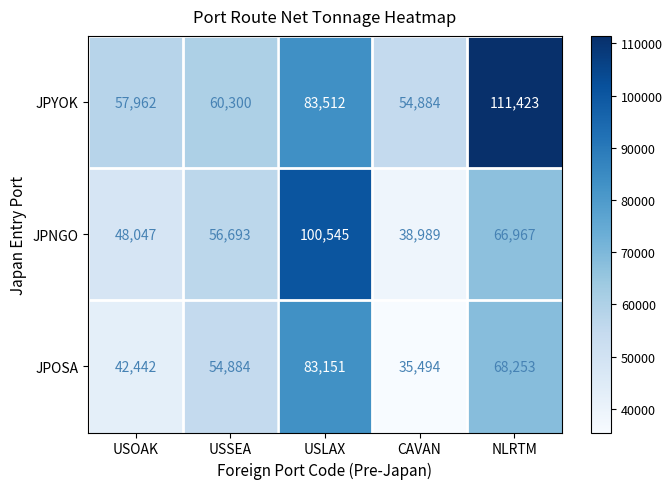

What is the smallest value displayed?

35494